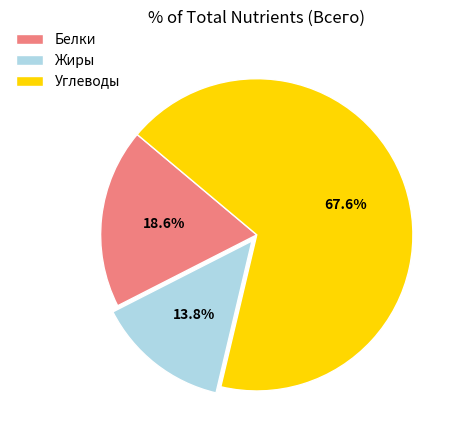

True or false: Углеводы accounts for 68% of the total.

True